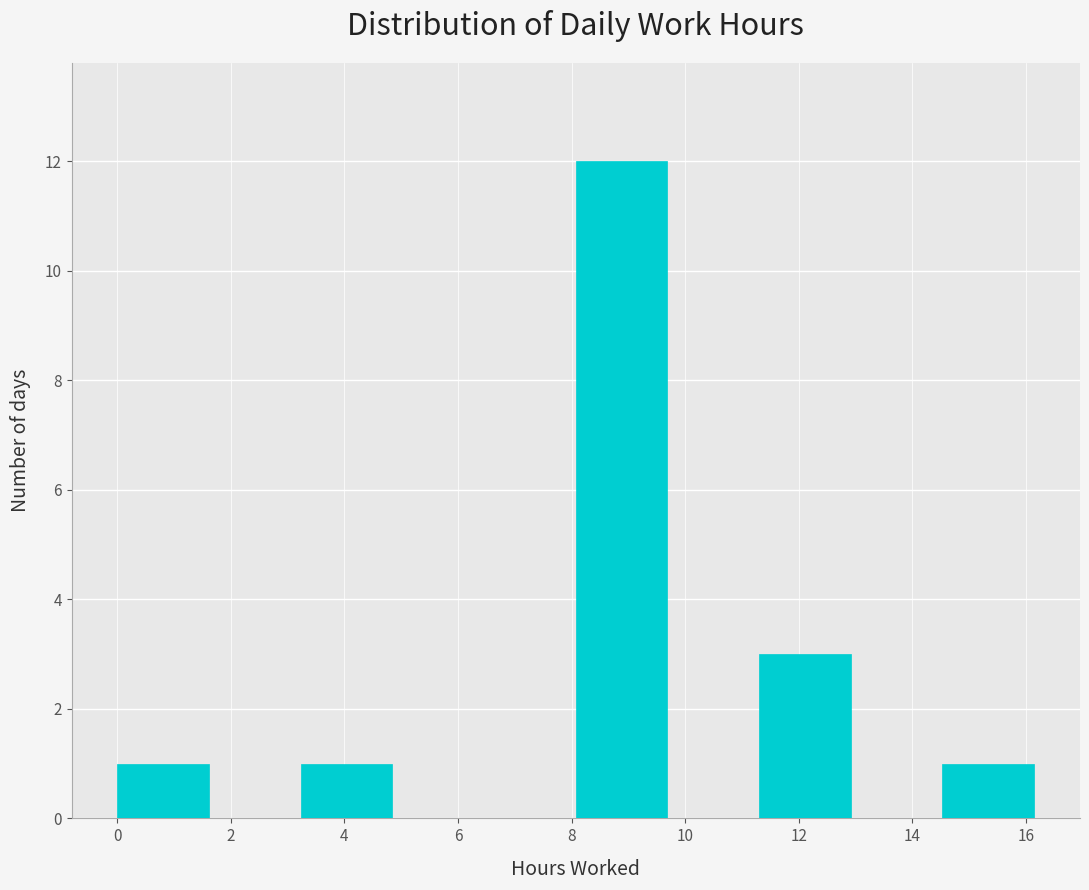

What is the height of the bar covering 14.6 to 16.2 on the x-axis? Neither the bar edges nor the heights are printed on the chart, so give them approximately, as read against the axes.

1